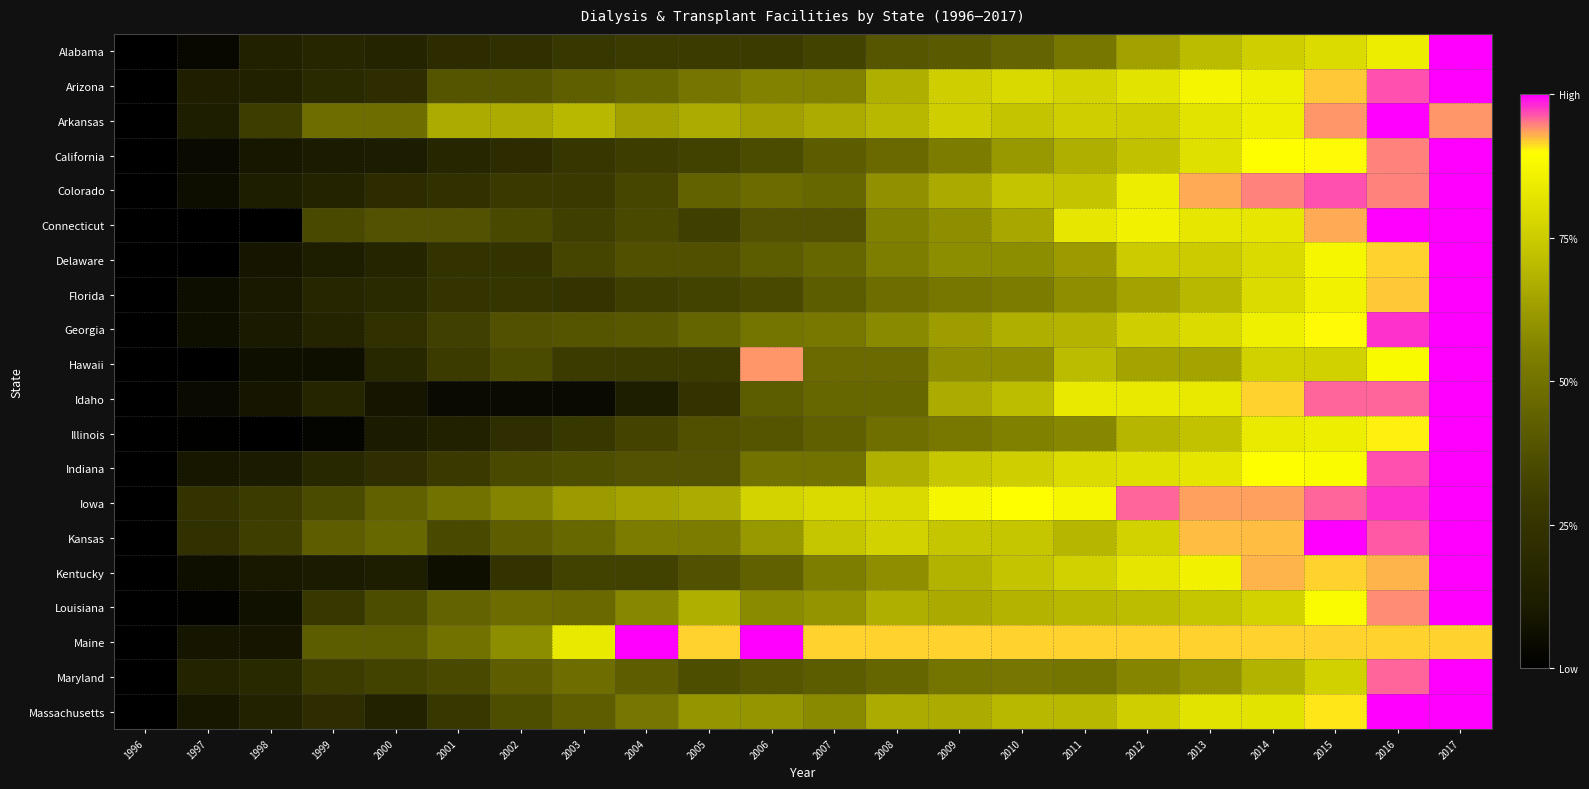

How many data points does each series have?

22